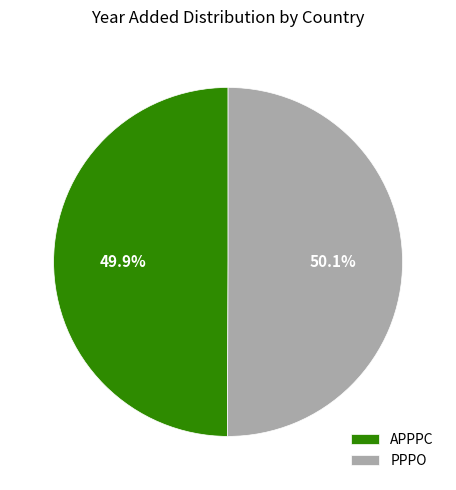

Combined, do PPPO and APPPC account for over 50%?

Yes